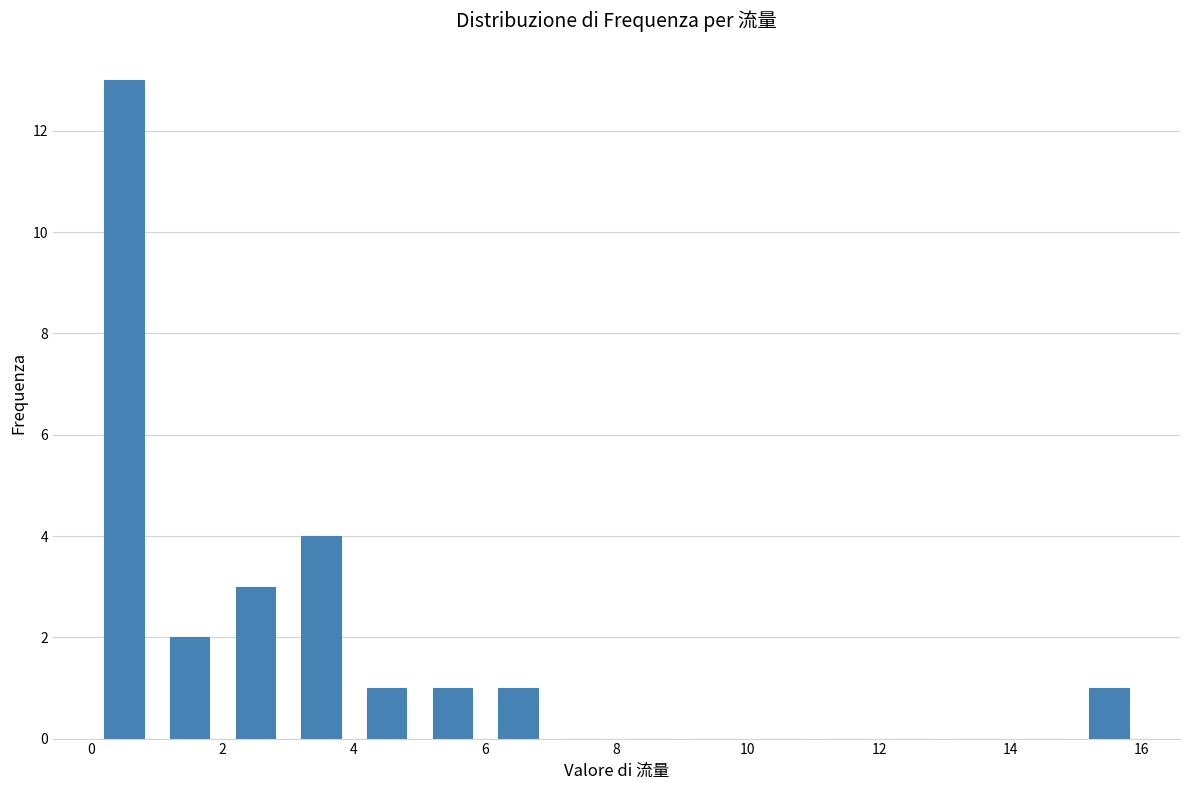

Over which range of the x-axis is the bar tallest?

0 to 1